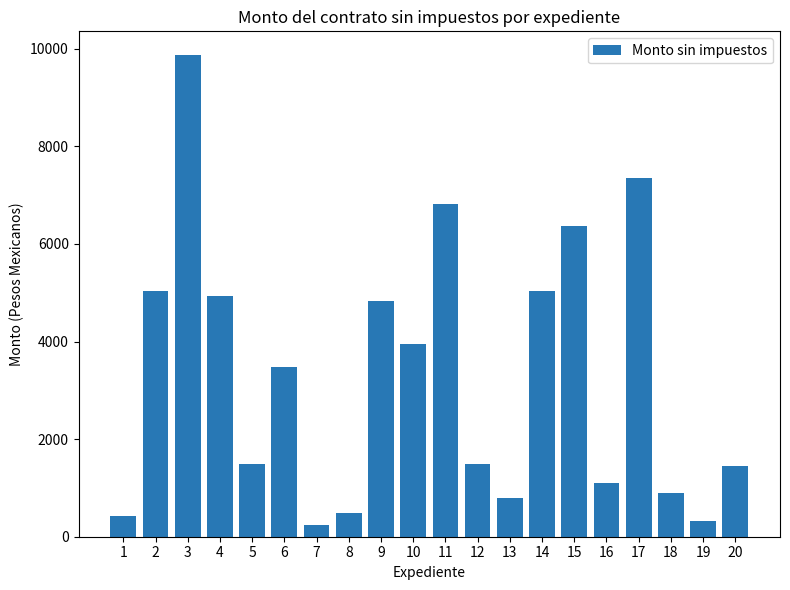

What is the difference between the maximum and minimum values?

9614.7